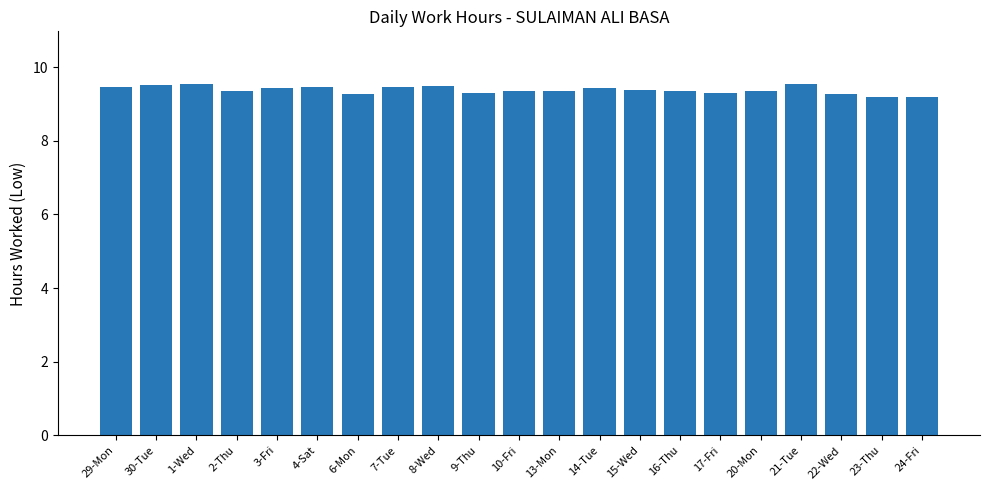

The value at 1-Wed is 9.5. True or false?

True